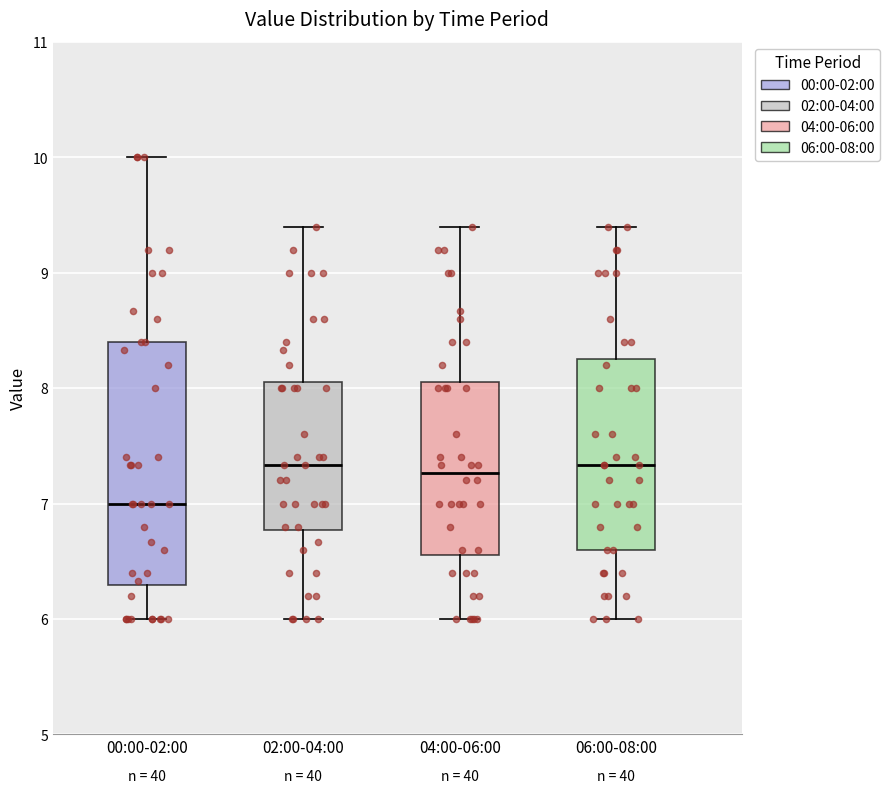

Reading left to right, transcribe this box plot: for each box, give where its median line is, the range the box spans, and where its two whiskers end, as read against the y-axis. The values are not printed on the chart, so give them approximately, as read against the axis.

00:00-02:00: median 7.0, box 6.3 to 8.4, whiskers 6.0 to 10.0
02:00-04:00: median 7.3, box 6.8 to 8.1, whiskers 6.0 to 9.4
04:00-06:00: median 7.3, box 6.6 to 8.1, whiskers 6.0 to 9.4
06:00-08:00: median 7.3, box 6.6 to 8.3, whiskers 6.0 to 9.4